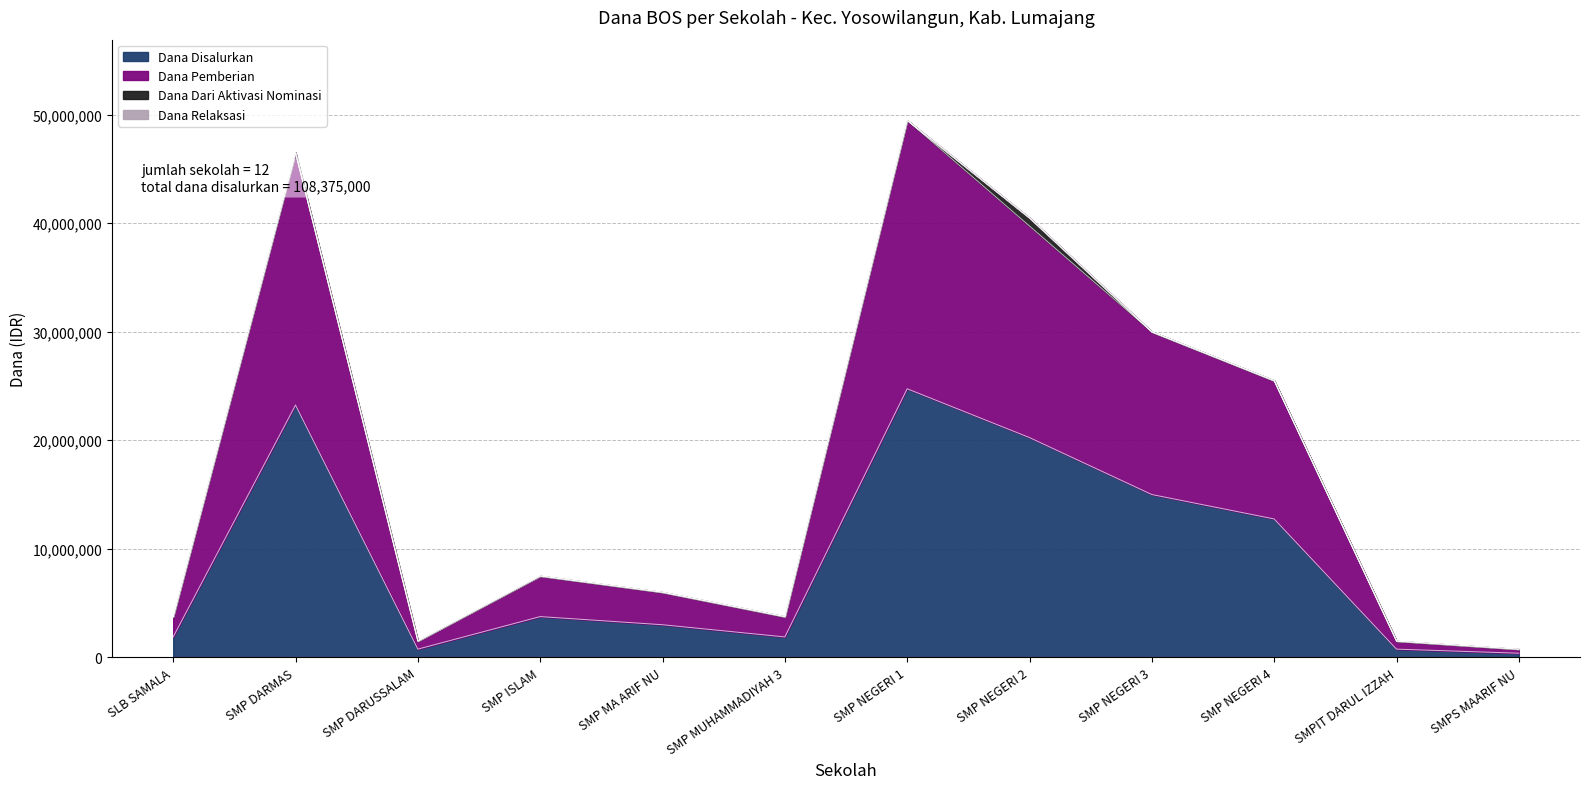

Where does the Dana Pemberian series first go above 7500000?

SMP DARMAS